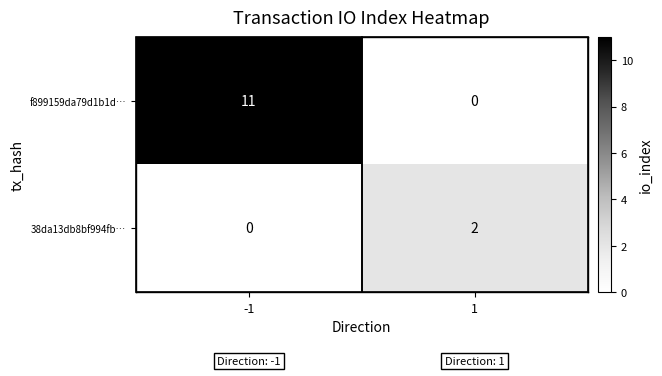

At how many categories does at least one series exceed 10?

1